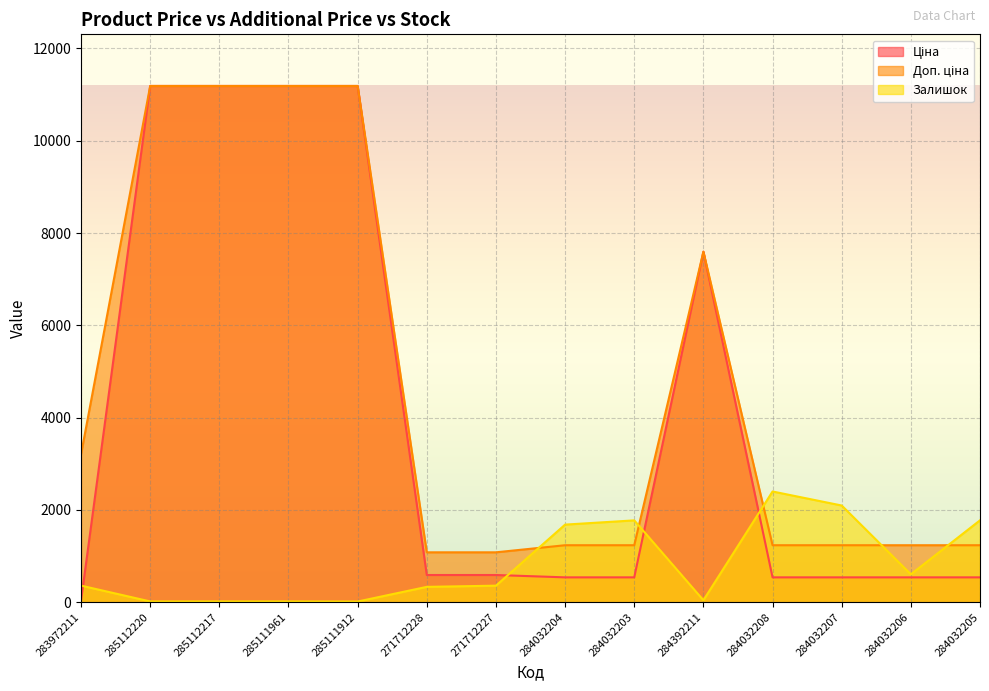

Is the value of Доп. ціна at 285111912 greater than the value of Залишок at 285112220?

Yes